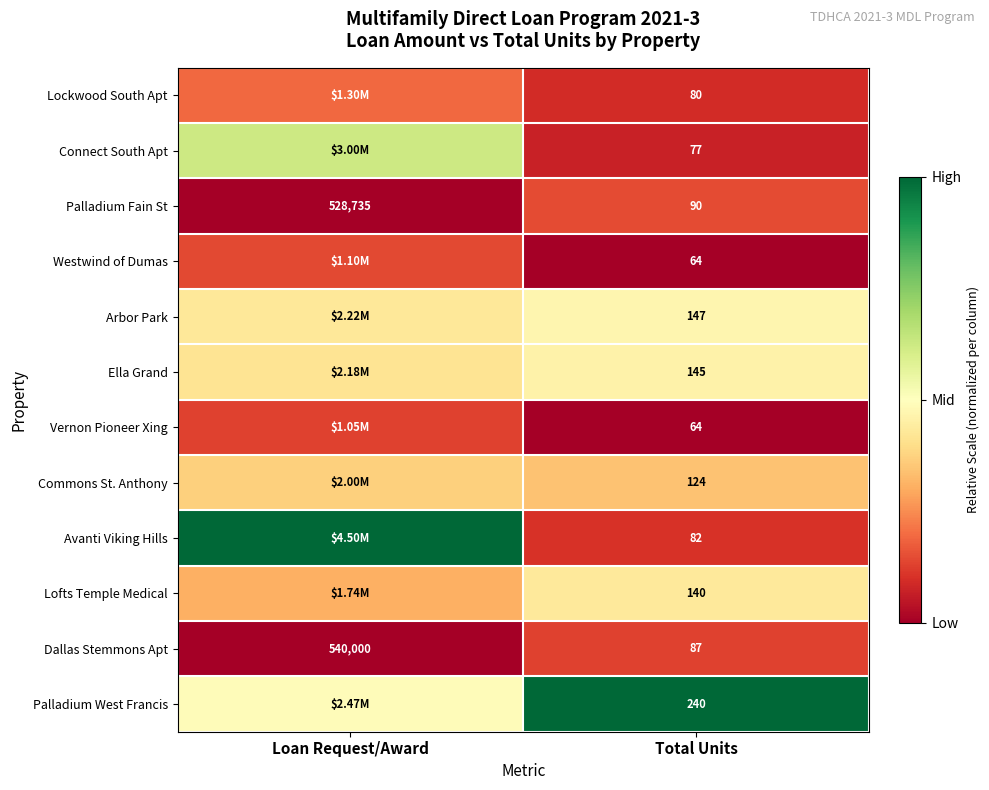

List the labels in order of Dallas Stemmons Apt value, smallest first.

Total Units, Loan Request/Award